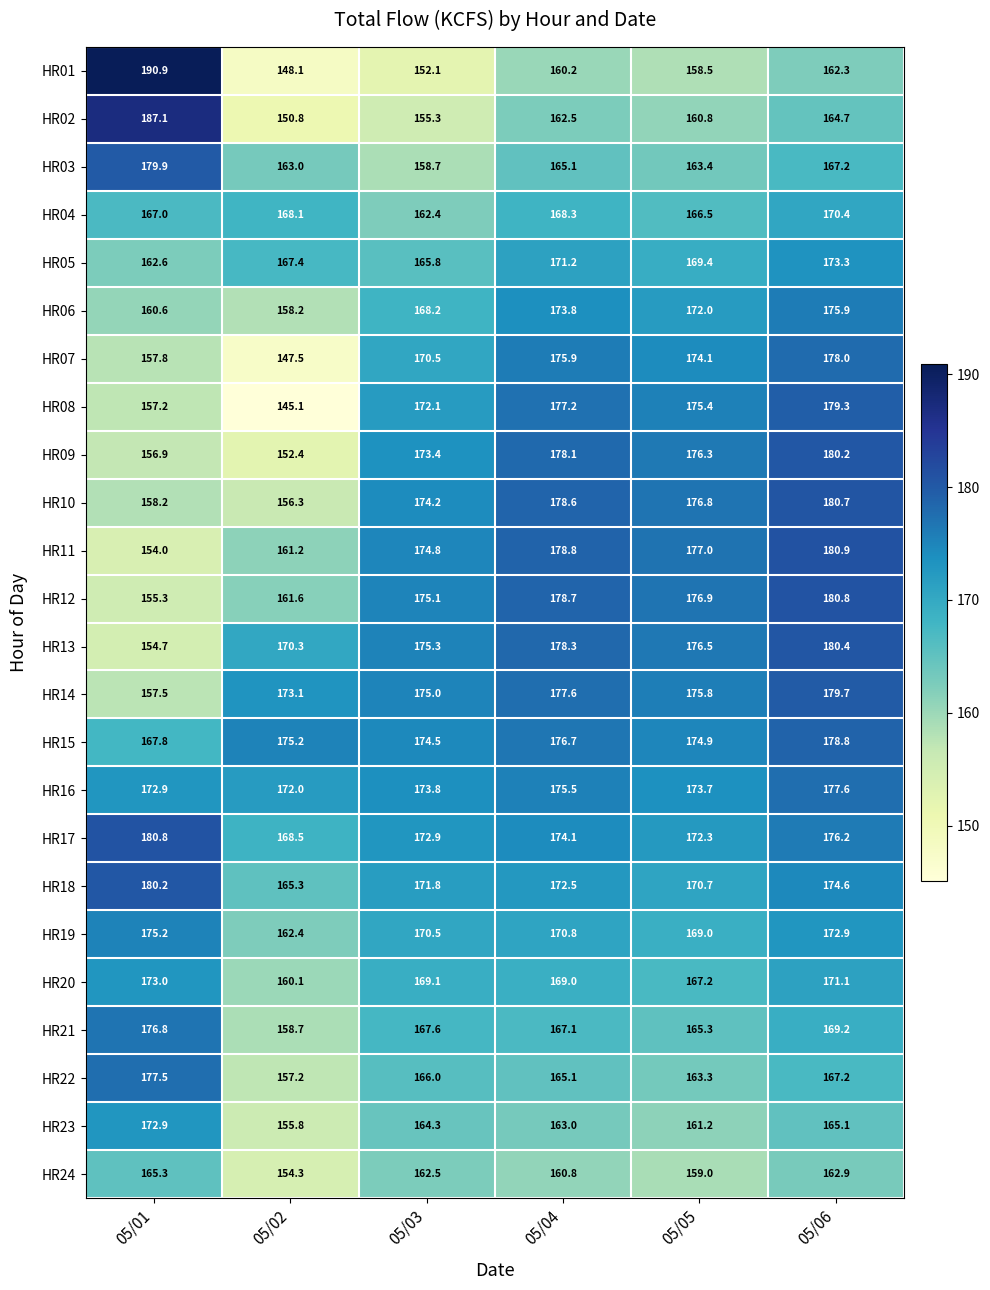

The value of HR05 at 05/01 is 253.9. True or false?

False